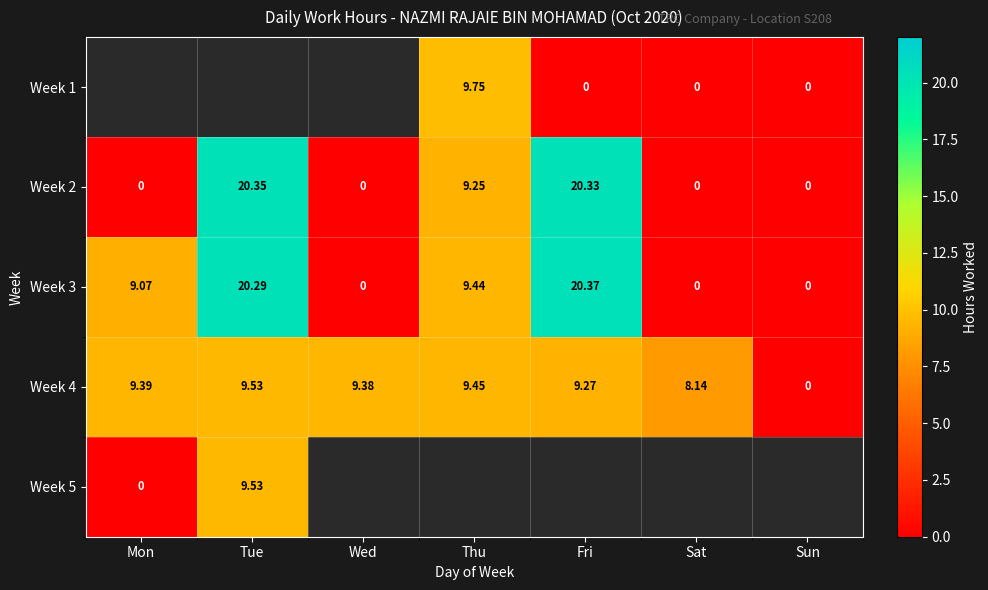

At which label does Week 3 first exceed 9?

Mon